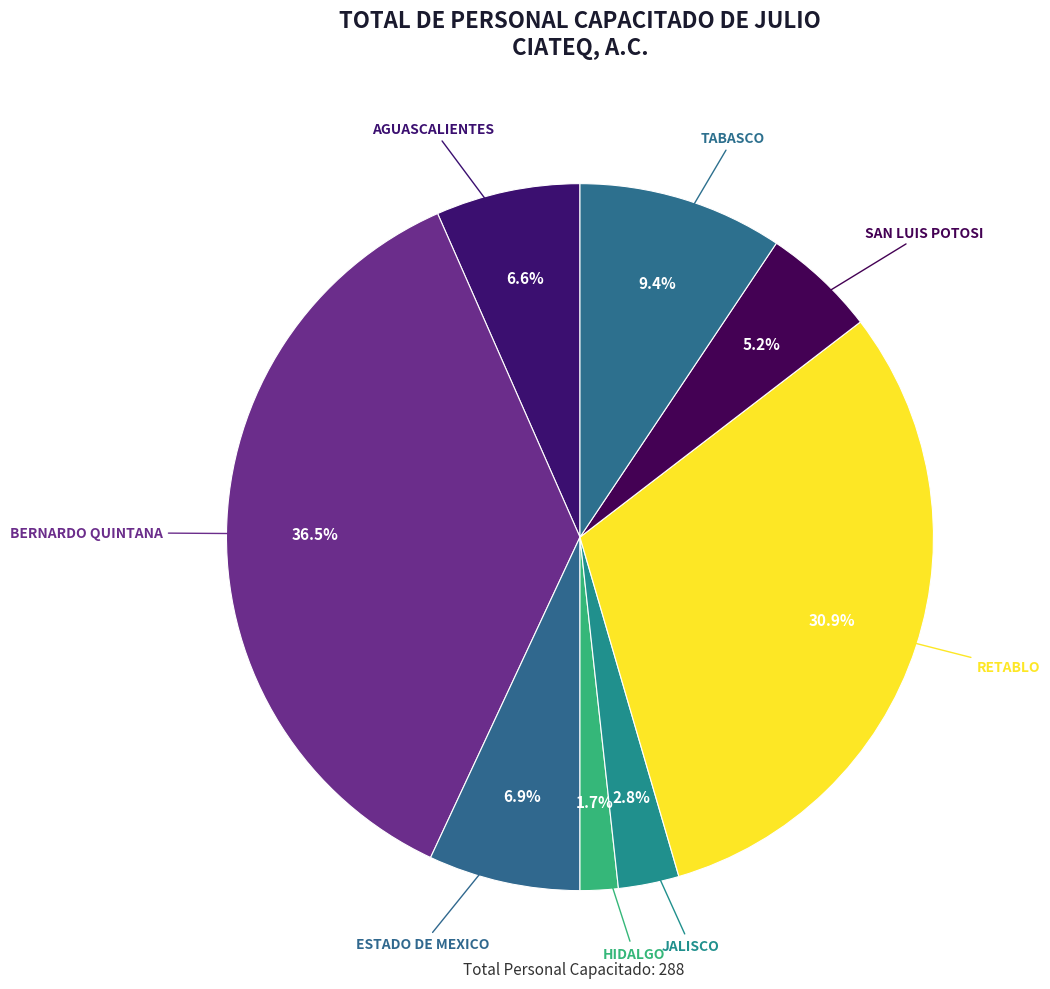

Does SAN LUIS POTOSI account for over 50% of the chart?

No